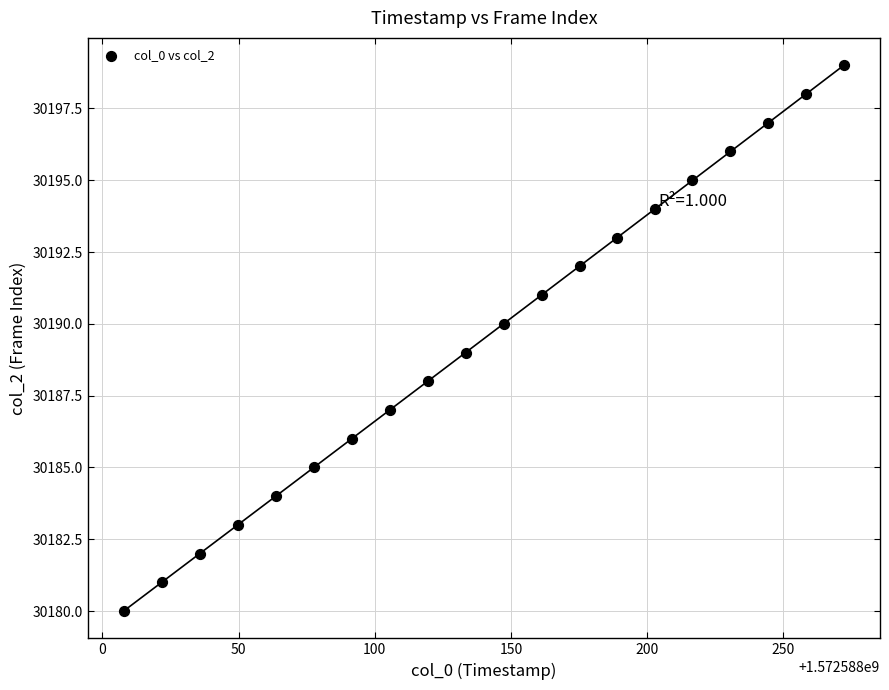

Count the number of points in this scatter plot.

20